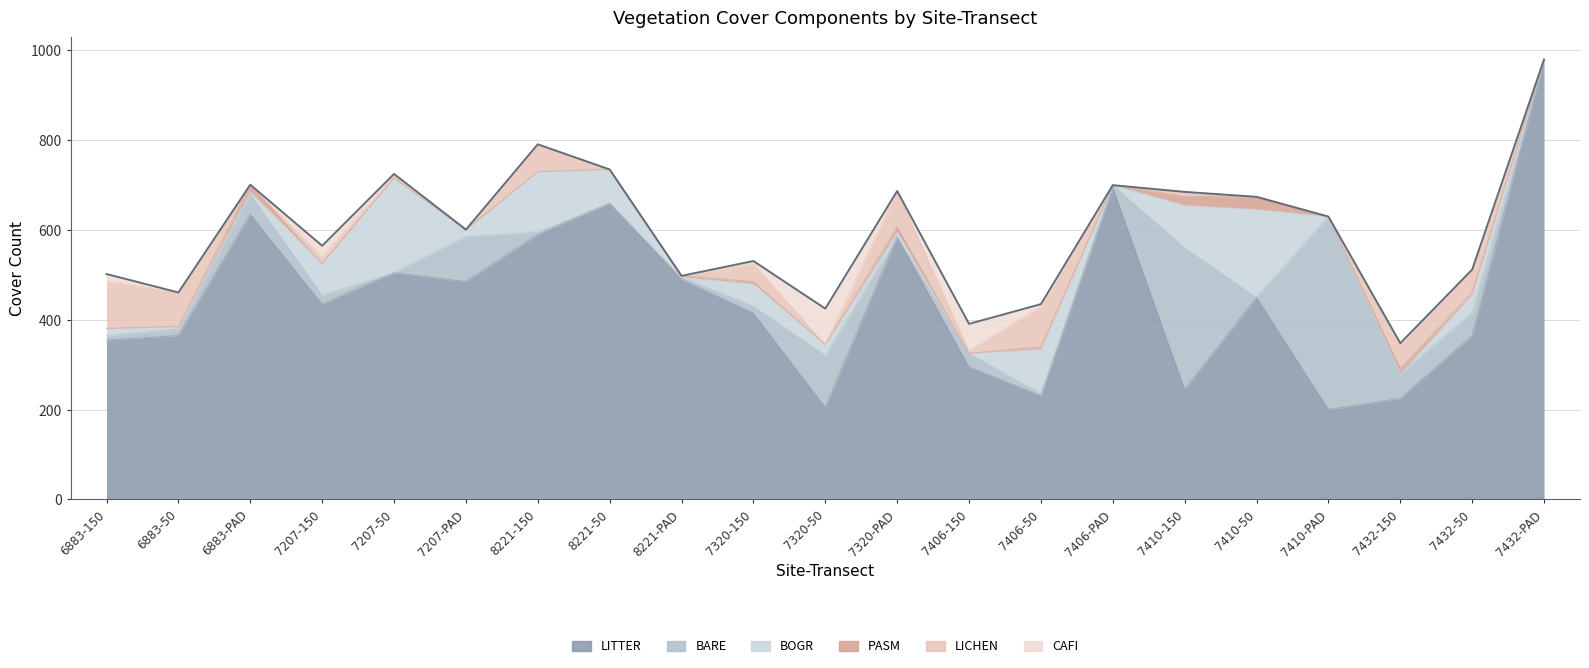

Where is the first local minimum for LITTER?

7207-150